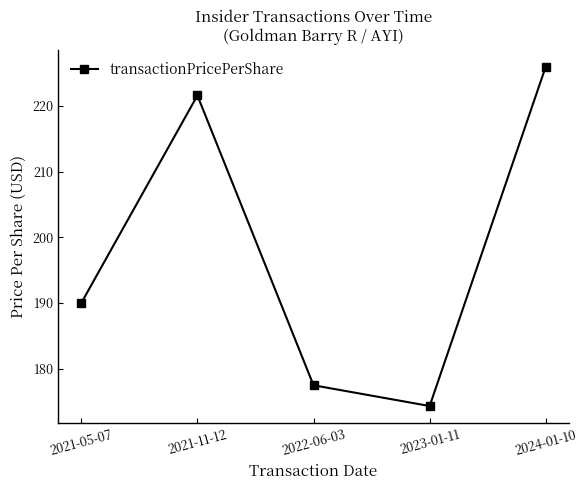

What is the sum of the values at 2024-01-10 and 2021-11-12?

447.6